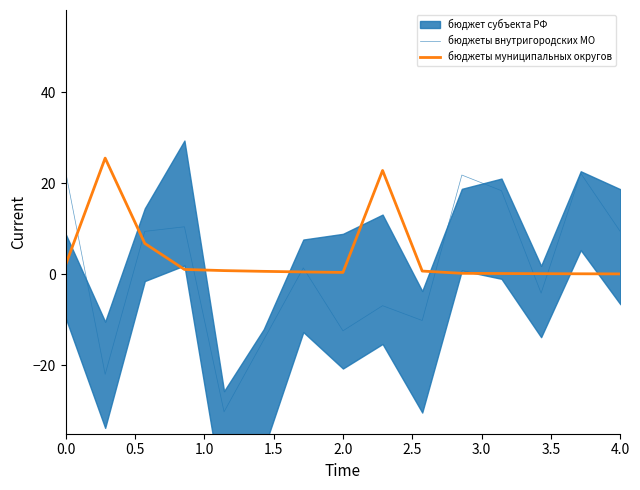

True or false: бюджеты внутригородских МО and бюджеты муниципальных округов cross at least once.

True